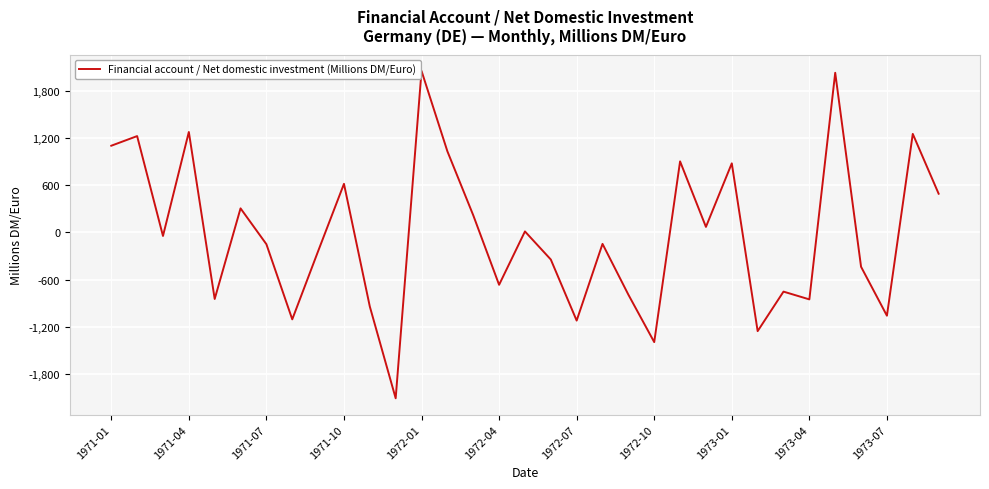

What is the difference between the maximum and minimum values?

4165.5